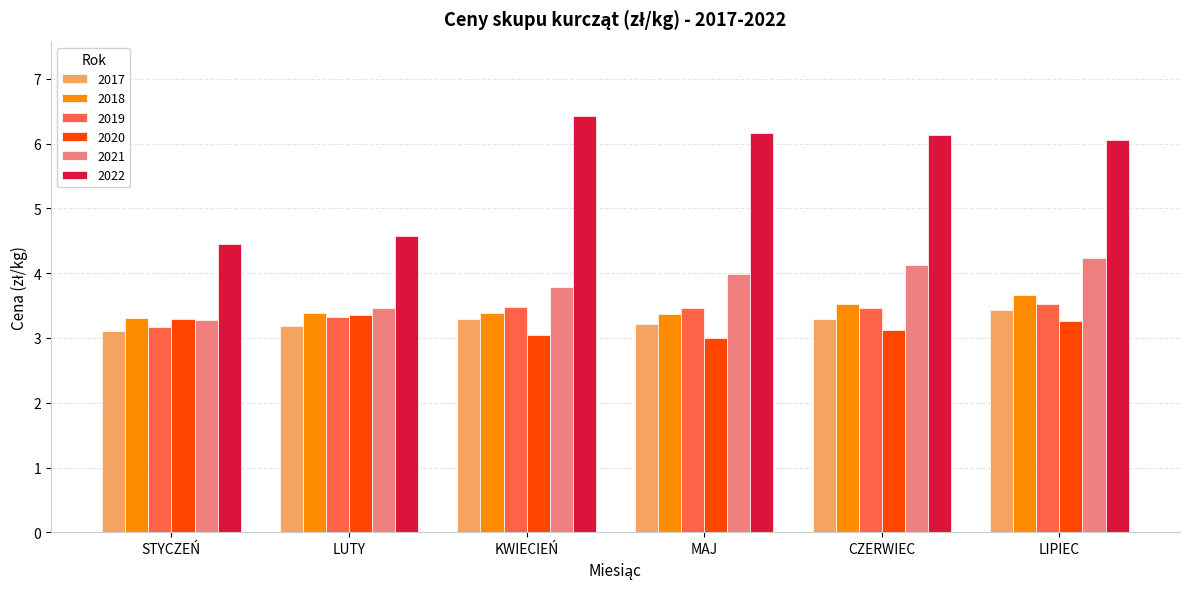

What is the difference between the 2022 values at CZERWIEC and LUTY?

1.6